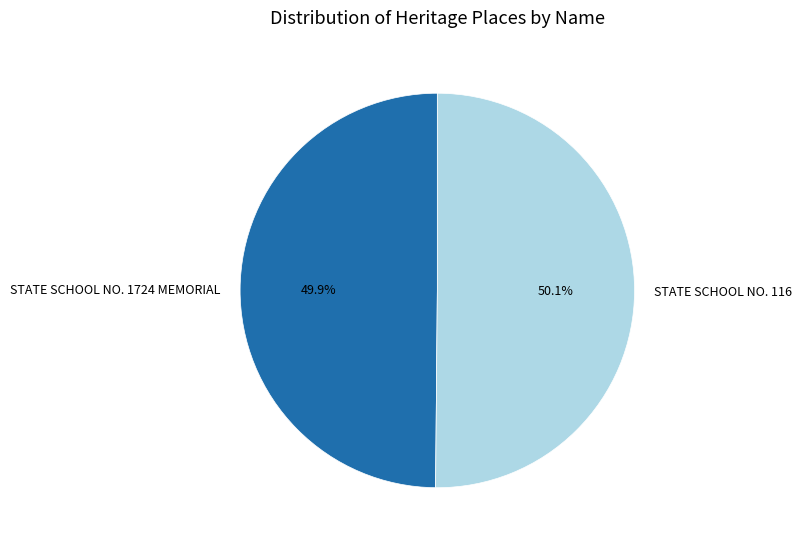

Approximately how many times larger is the value at STATE SCHOOL NO. 116 compared to STATE SCHOOL NO. 1724 MEMORIAL?

1.0